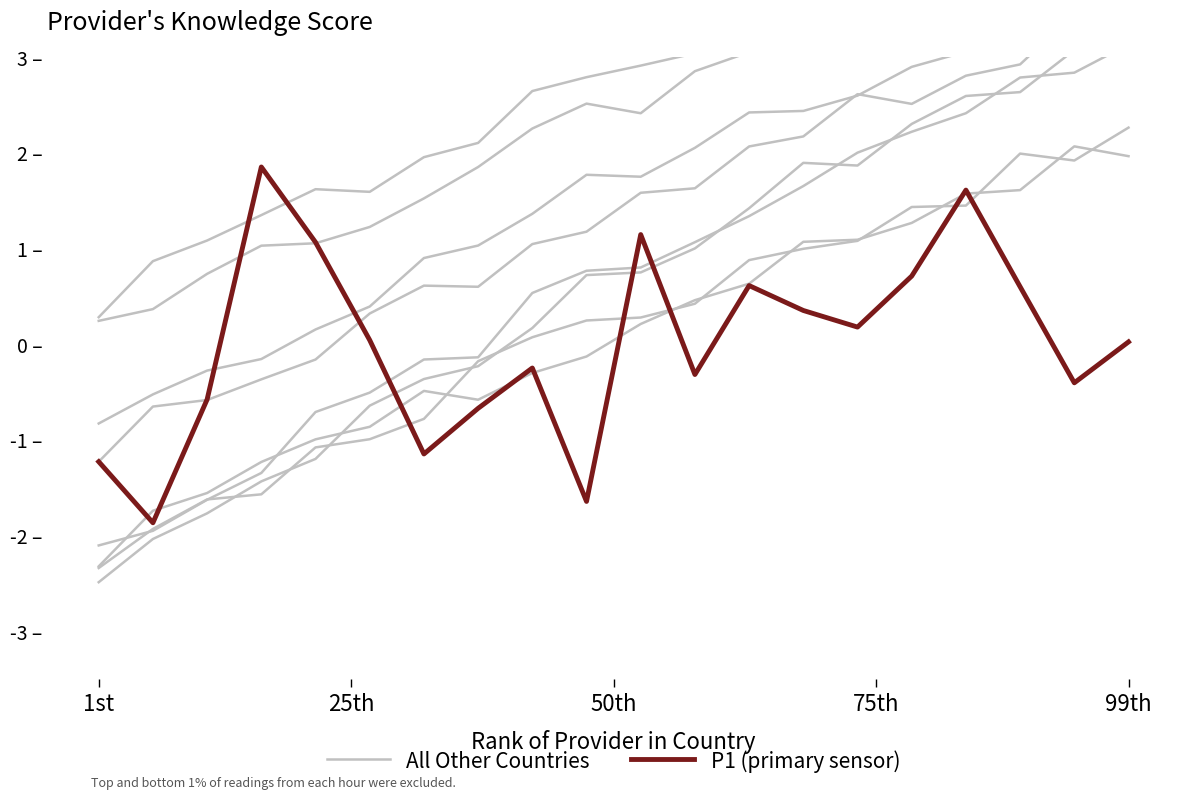

How many times do All Other Countries and P1 (primary sensor) cross each other?

3